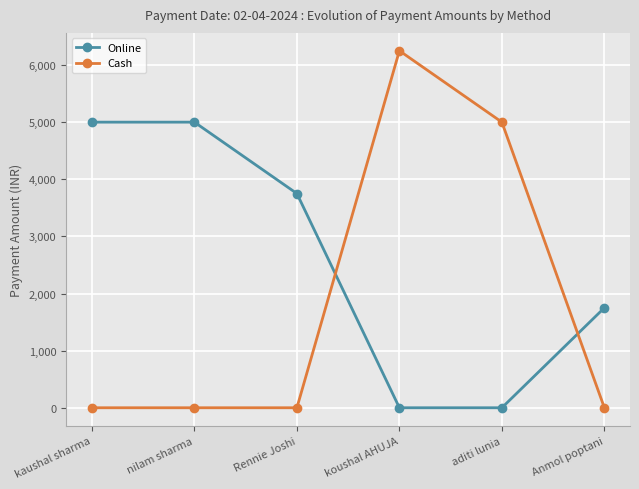

Reading left to right, list all the values displayed in this chart.

Online: 5000	5000	3750	0	0	1750
Cash: 0	0	0	6250	5000	0